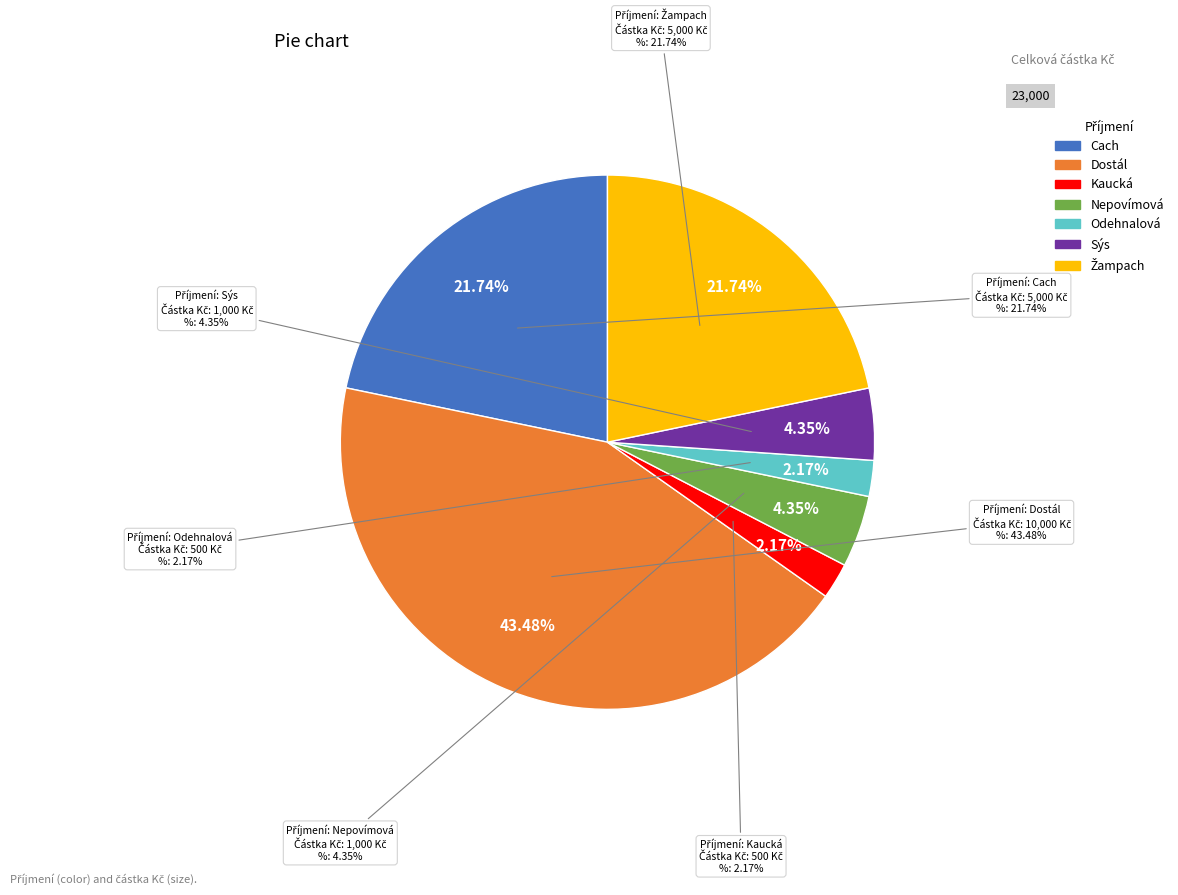

To the nearest percent, what is the difference between the largest and smallest slice percentages?

41%